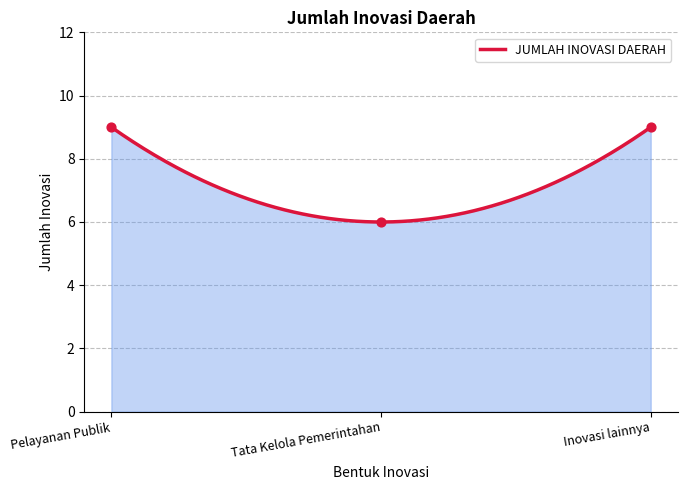

What is the ratio of the value at Inovasi lainnya to the value at Tata Kelola Pemerintahan?

1.5